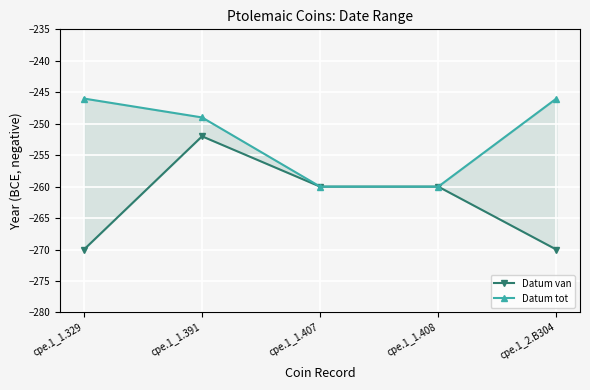

Reading left to right, extract all data points from this chart.

Datum van: -270	-252	-260	-260	-270
Datum tot: -246	-249	-260	-260	-246